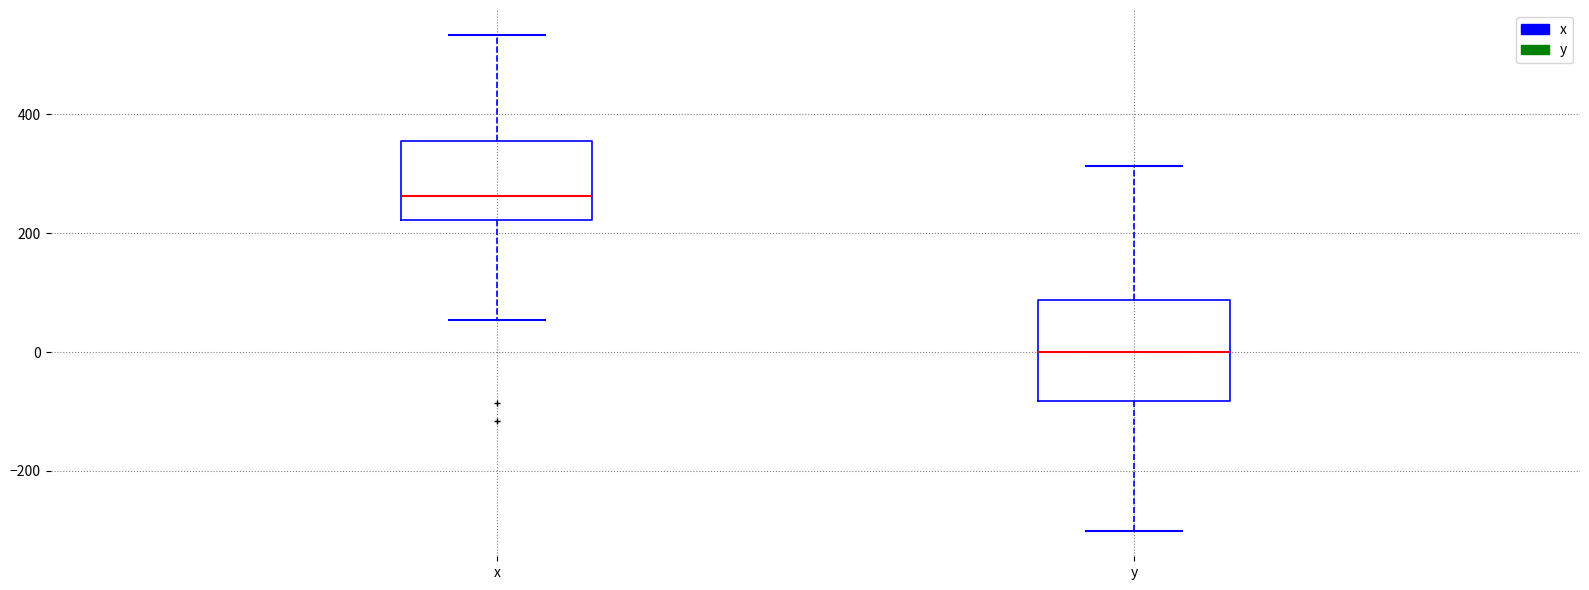

Which box is the tallest, from its lower edge to its upper edge?

y